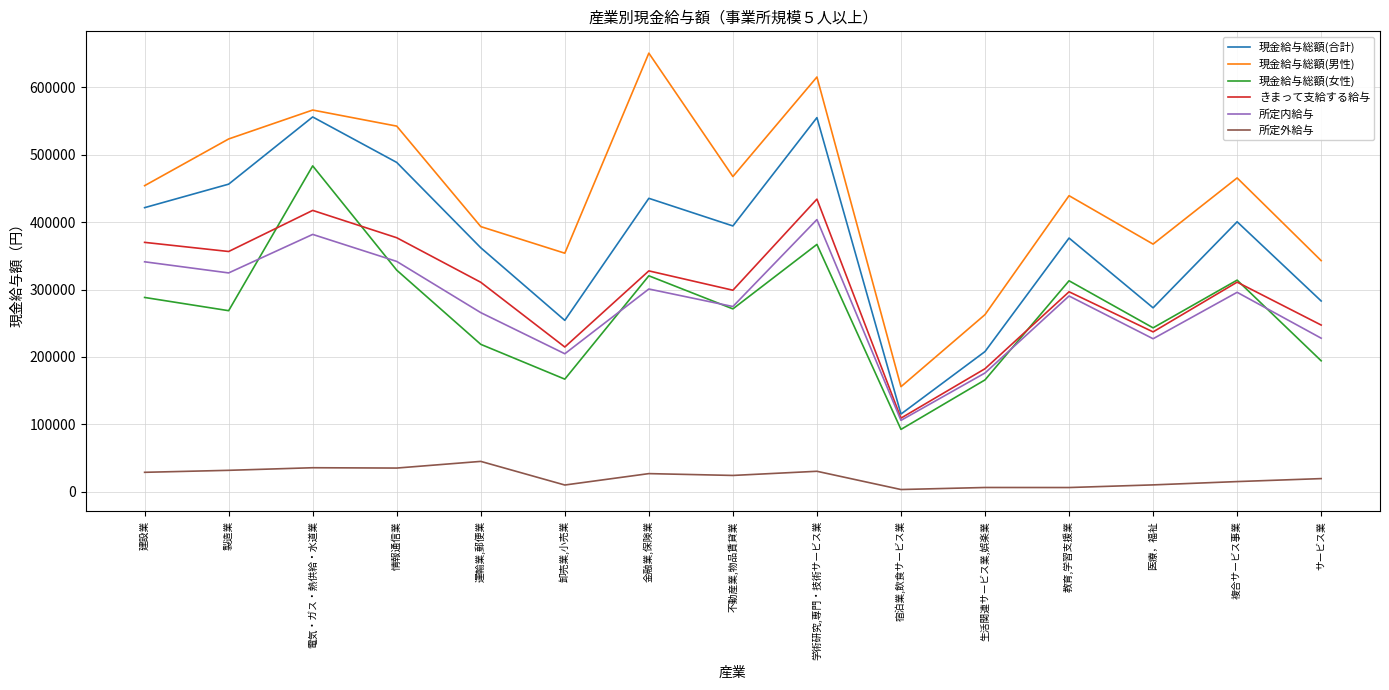

What are all the series names shown in the legend?

現金給与総額(合計), 現金給与総額(男性), 現金給与総額(女性), きまって支給する給与, 所定内給与, 所定外給与